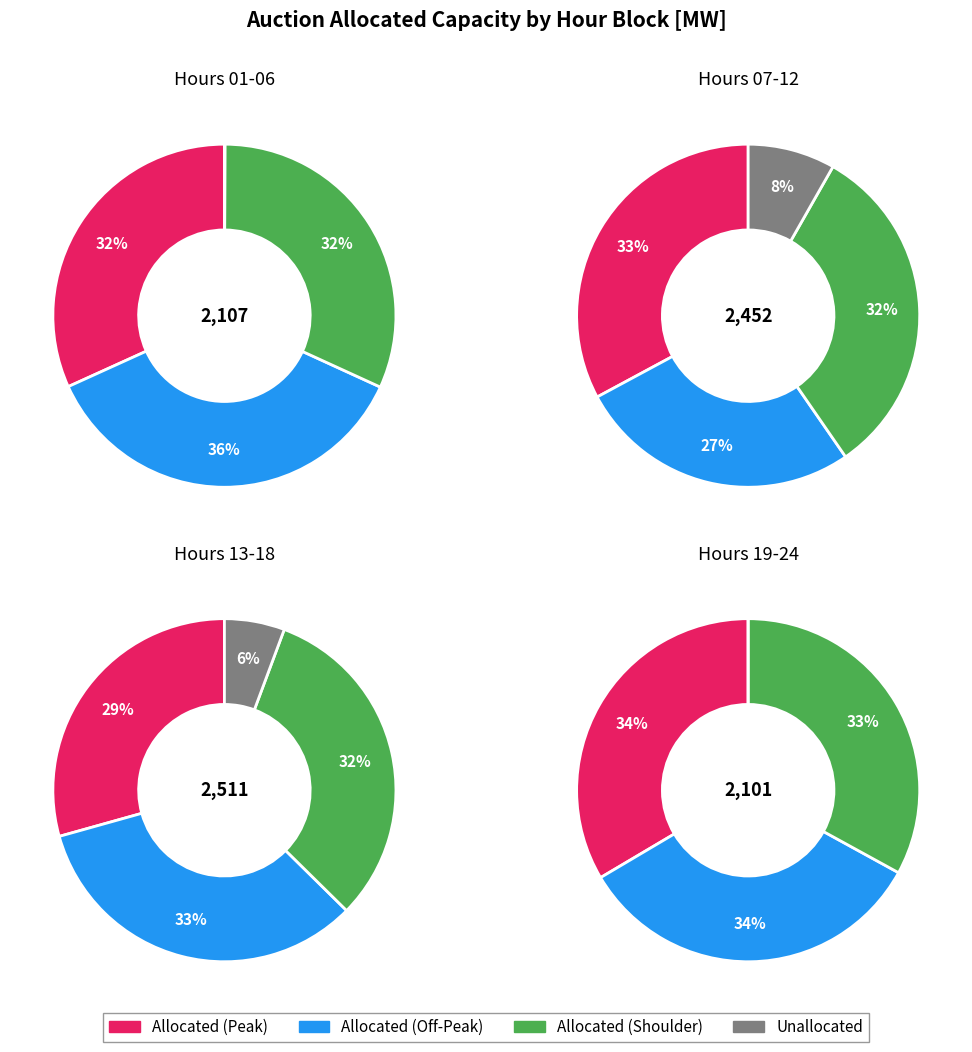

The 11:00 slice represents 1% of the pie. True or false?

False